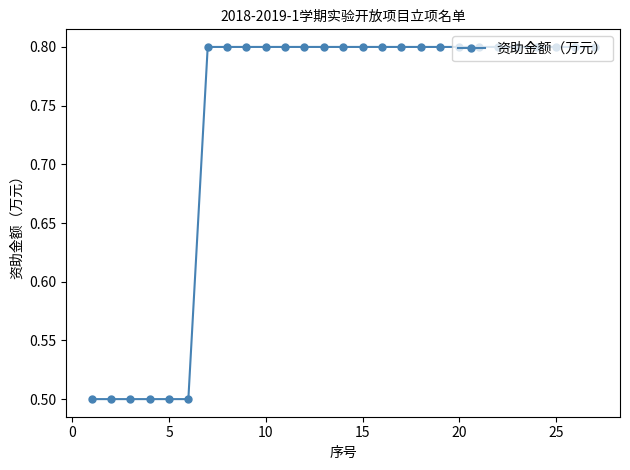

What is the maximum value shown in the chart?

0.8